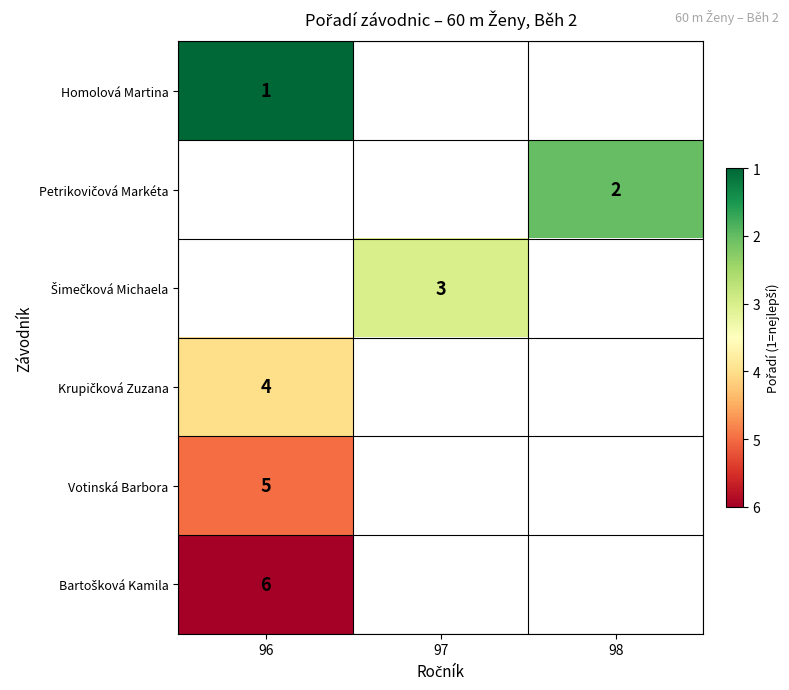

True or false: Homolová Martina has a value of 0 at 96.

False